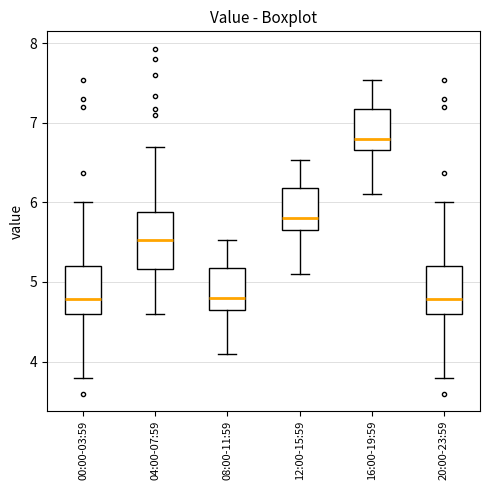

Comparing the boxes themselves (not the whiskers), which one is the tallest?

04:00-07:59